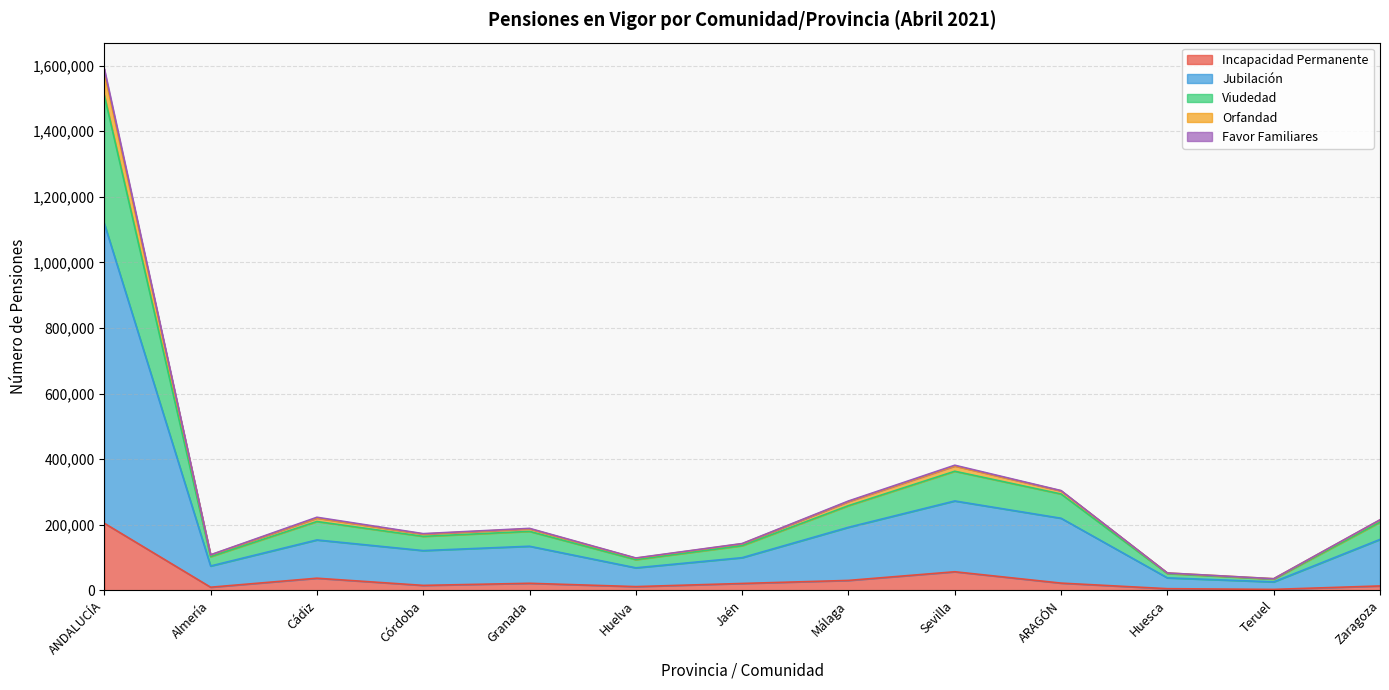

What is the maximum value for Incapacidad Permanente?

204914